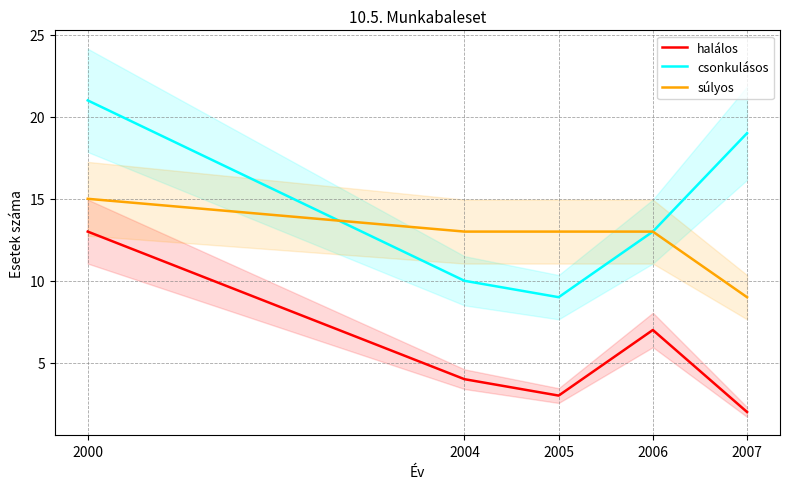

Rank the series by their maximum value, from lowest to highest.

halálos, súlyos, csonkulásos